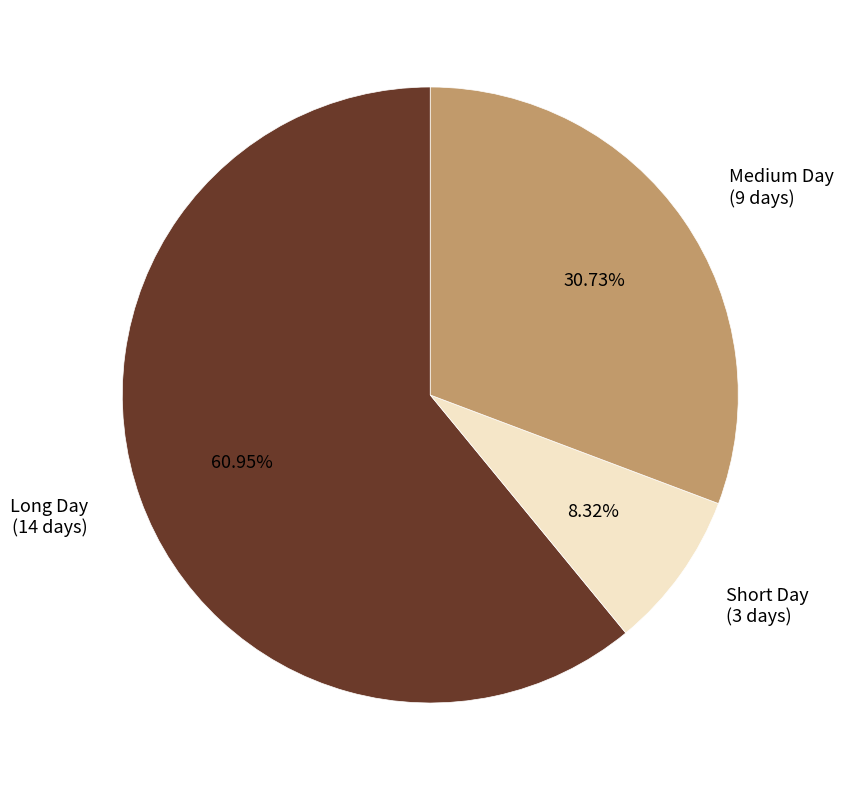

Is there a majority slice in this chart?

Yes